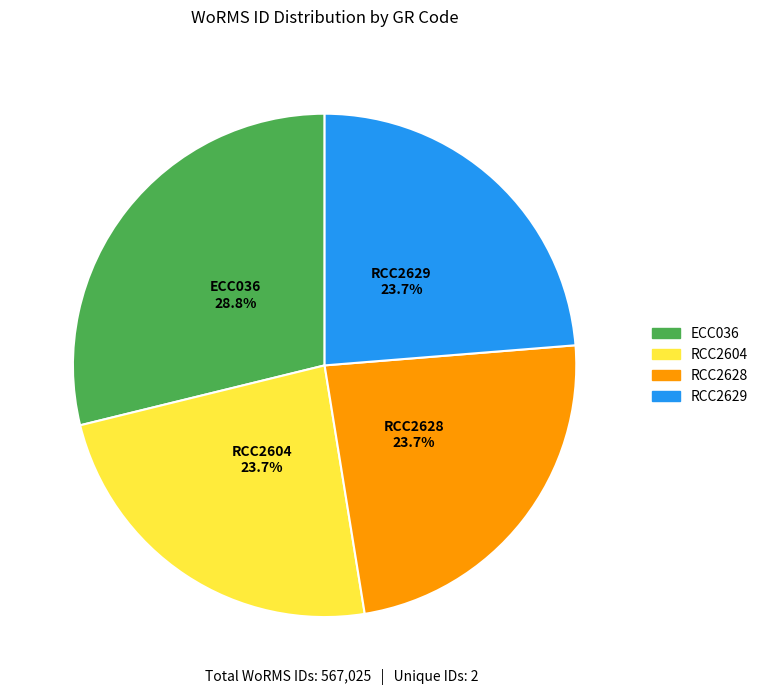

Combined, do ECC036 and RCC2628 account for over 50%?

Yes